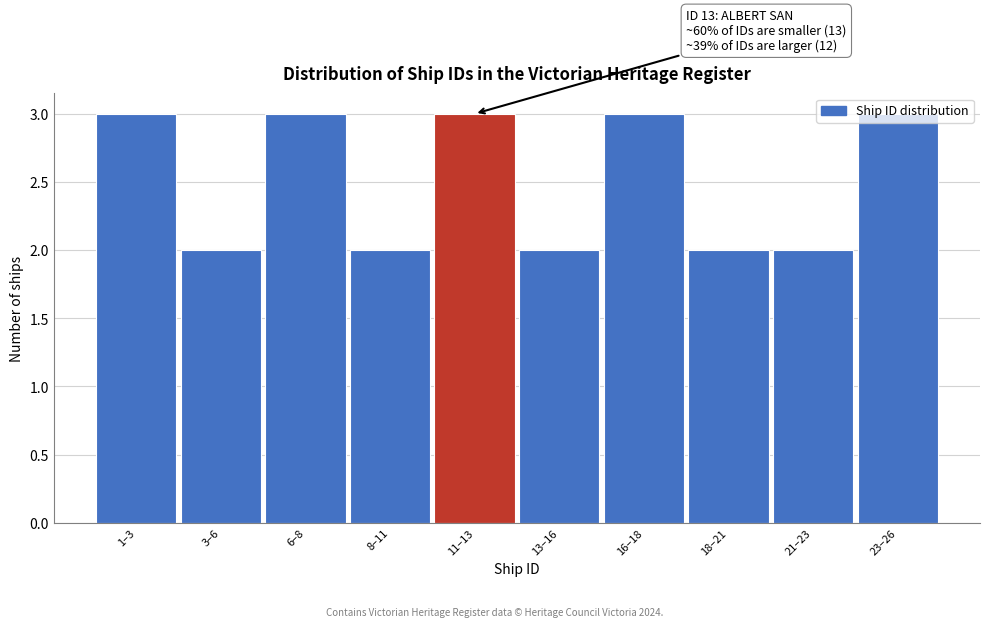

What is the change in value from 3–6 to 23–26?

+1